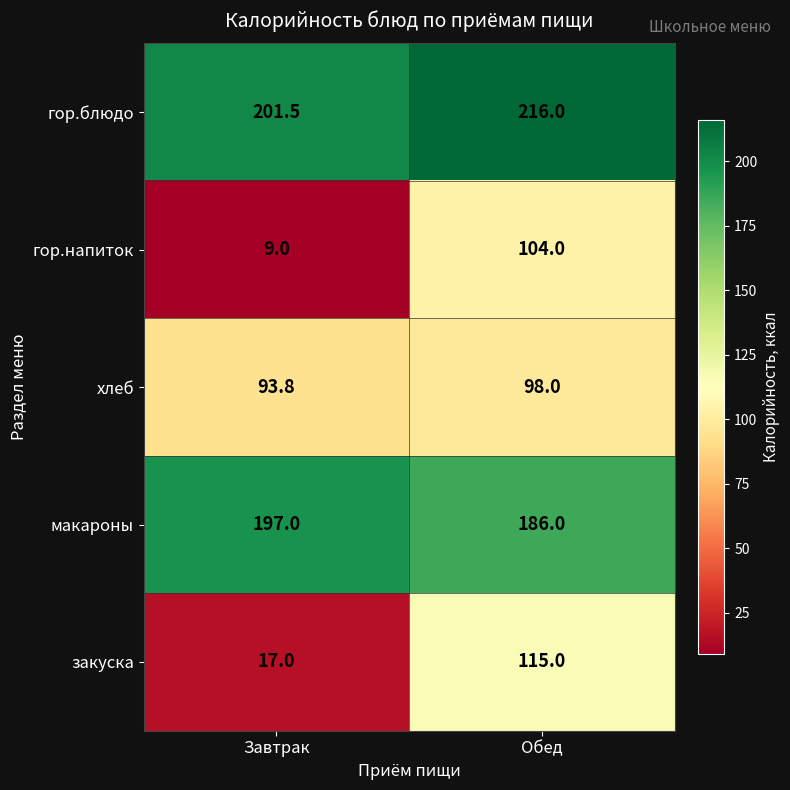

At which category is the sum across all series the highest?

Обед